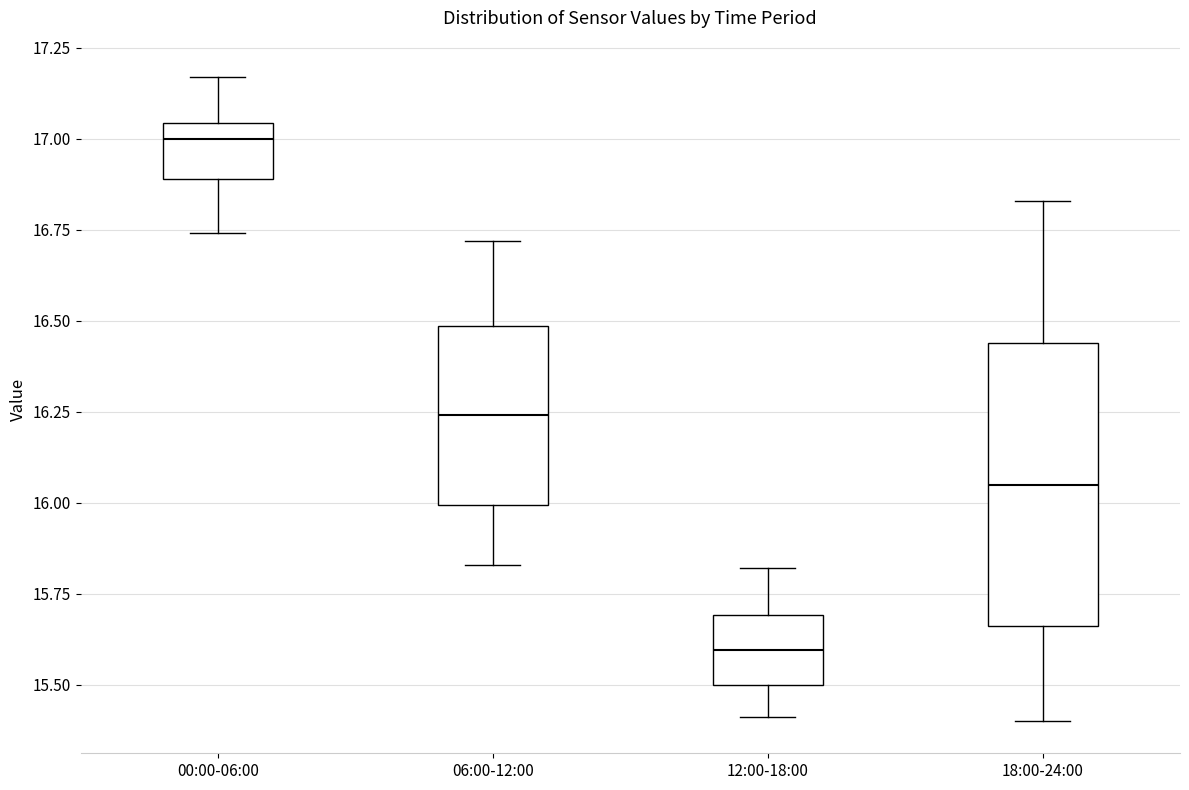

Reading left to right, transcribe this box plot: for each box, give where its median line is, the range the box spans, and where its two whiskers end, as read against the y-axis. The values are not printed on the chart, so give them approximately, as read against the axis.

00:00-06:00: median 17.00, box 16.90 to 17.05, whiskers 16.75 to 17.15
06:00-12:00: median 16.25, box 16.00 to 16.50, whiskers 15.85 to 16.70
12:00-18:00: median 15.60, box 15.50 to 15.70, whiskers 15.40 to 15.80
18:00-24:00: median 16.05, box 15.65 to 16.45, whiskers 15.40 to 16.85